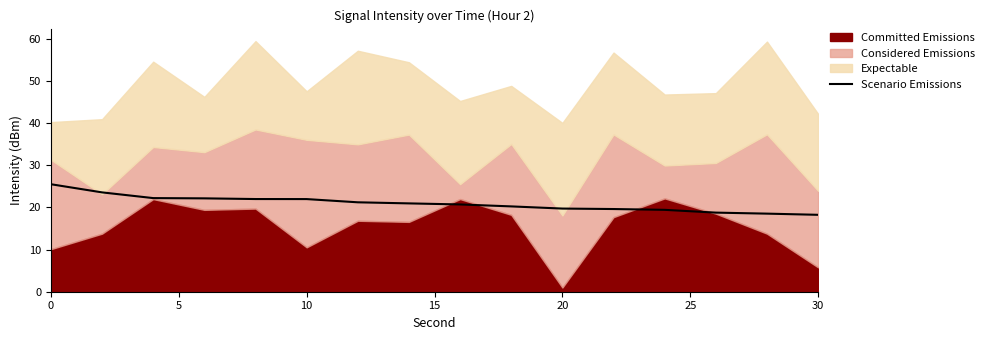

What is the average value?

20.9